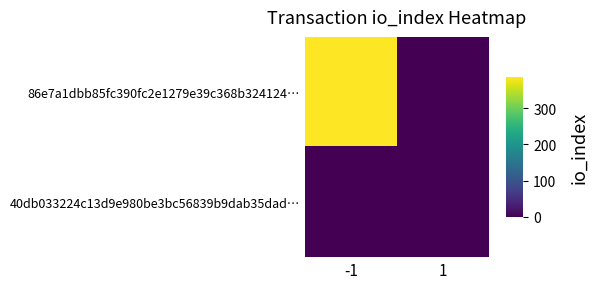

Rank the series by their maximum value, from lowest to highest.

40db033224c13d9e980be3bc56839b9dab35dad…, 86e7a1dbb85fc390fc2e1279e39c368b324124…